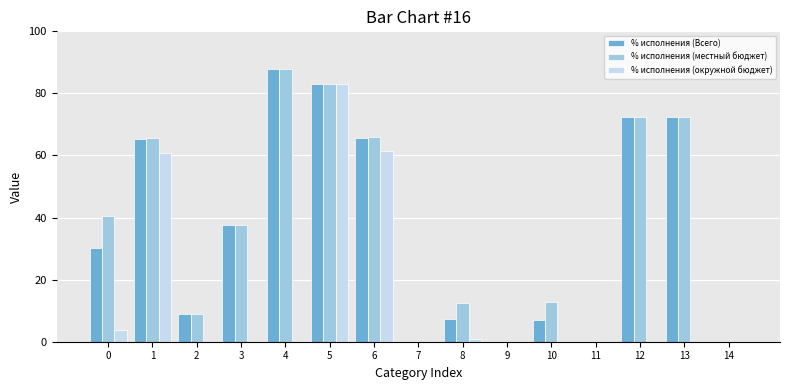

Count the number of data series in this chart.

3